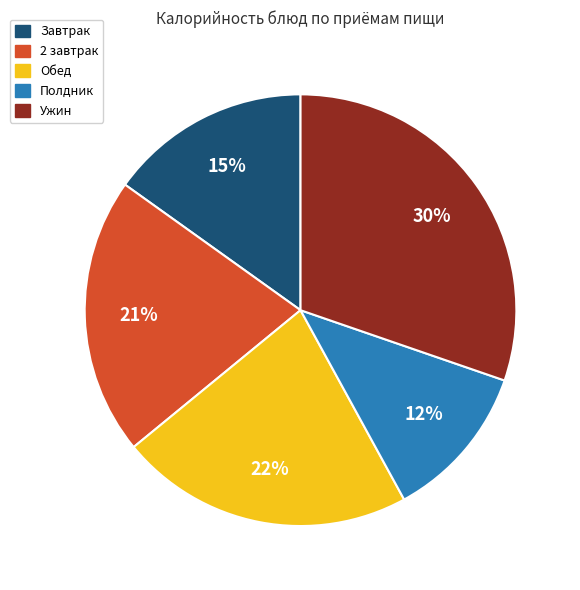

Is there any slice that represents more than half of the pie?

No